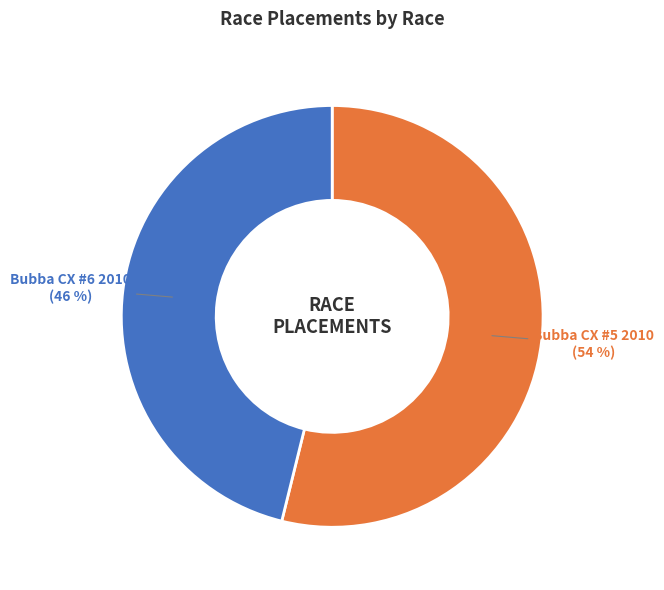

Is there any slice that represents more than half of the pie?

Yes